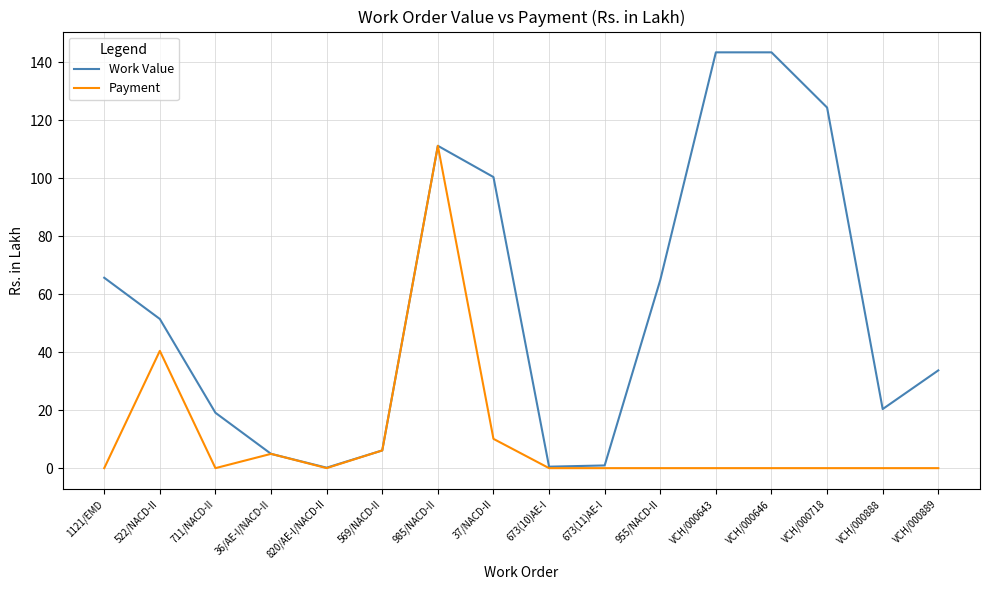

Which series has the largest total across all categories?

Work Value